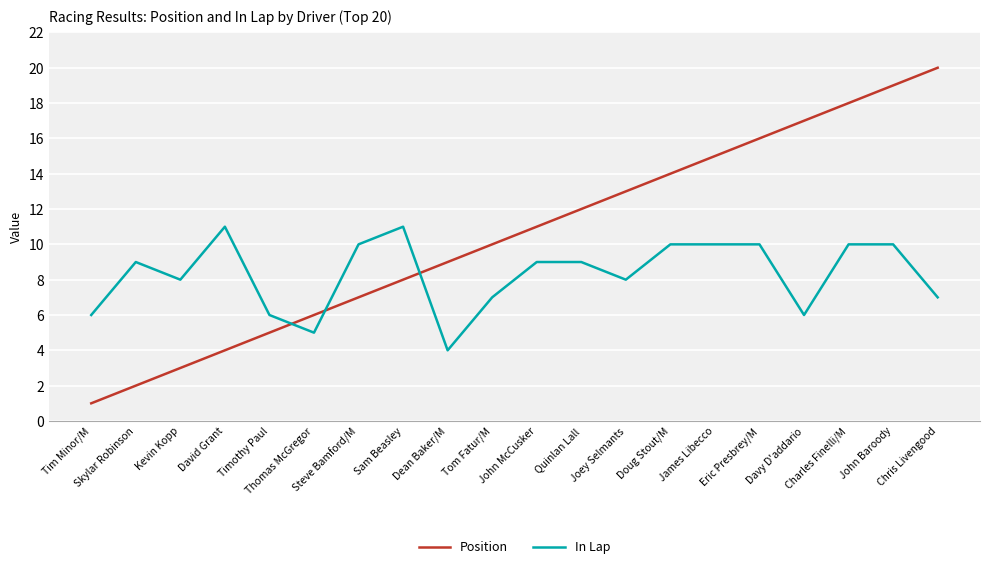

At Eric Presbrey/M, list the series in order from largest to smallest.

Position, In Lap